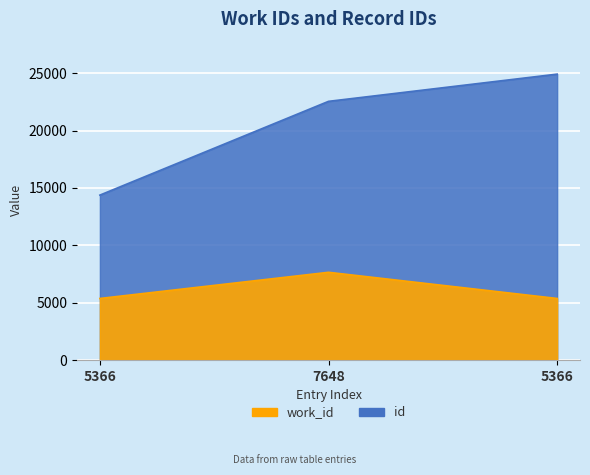

Which series has the largest total across all categories?

id